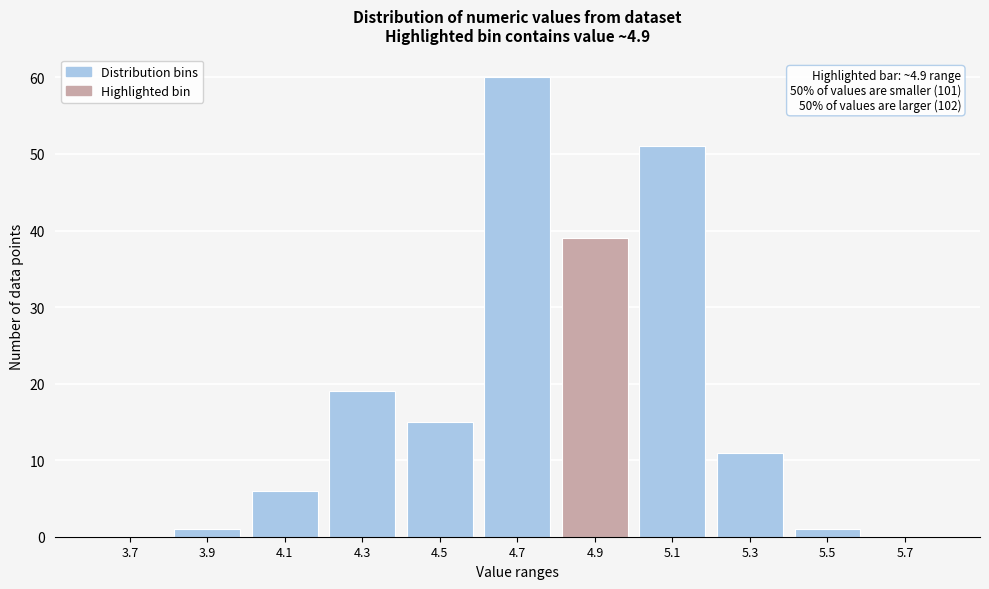

Reading left to right, what are all the values shown in this chart?

3.7=0	3.9=1	4.1=6	4.3=19	4.5=15	4.7=60	4.9=39	5.1=51	5.3=11	5.5=1	5.7=0